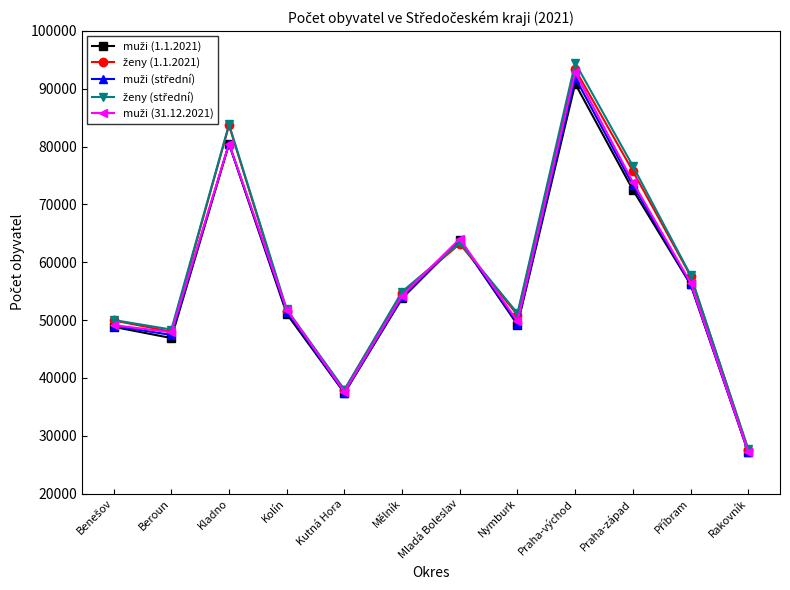

What is the total value across all series at Mělník?

271522